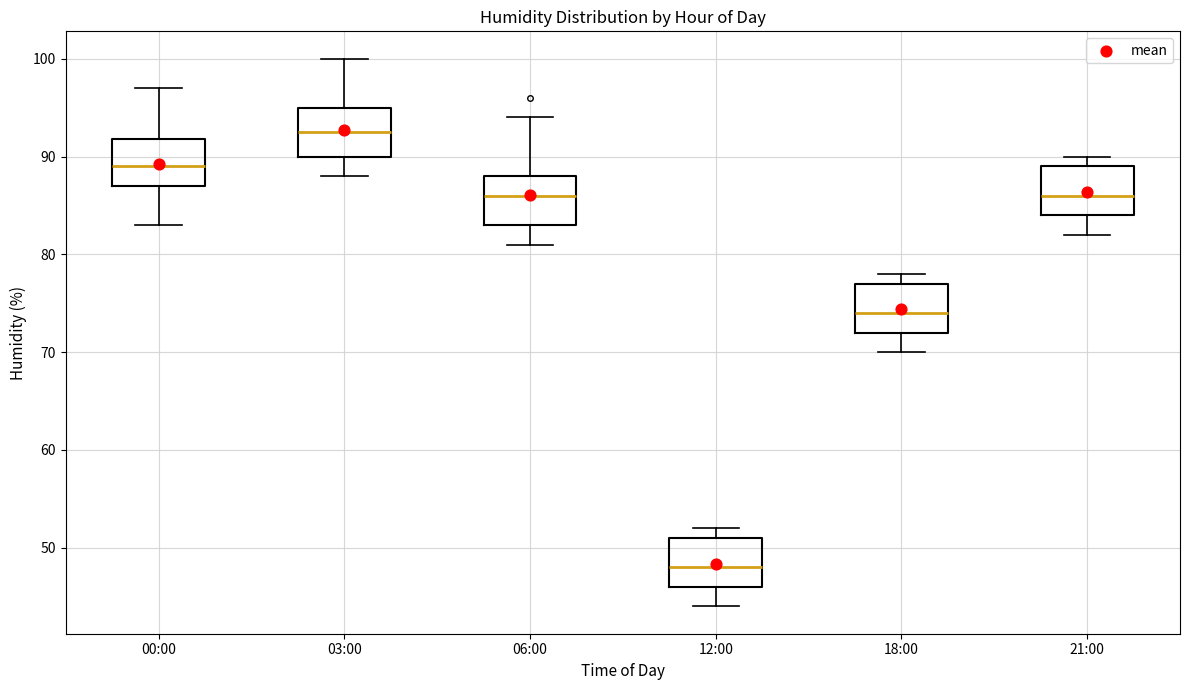

Which box has the lowest median line?

12:00